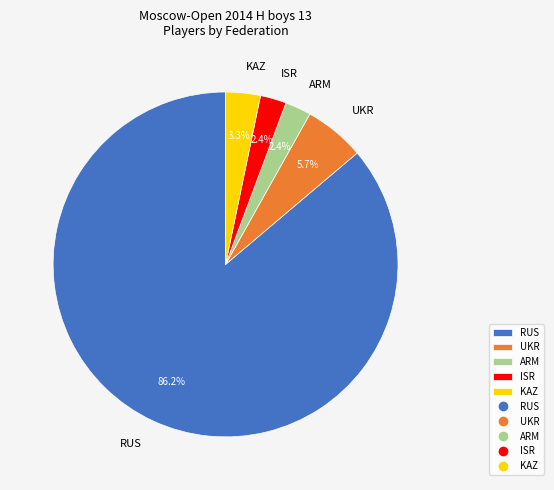

Which category accounts for the majority?

RUS